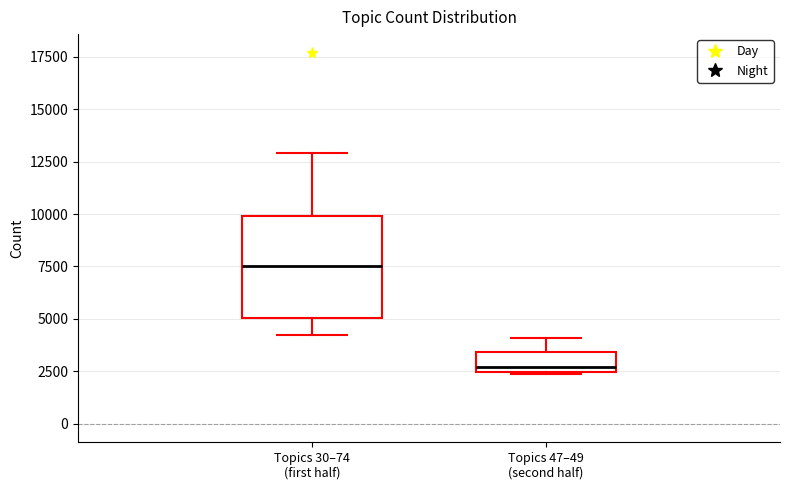

Comparing the boxes themselves (not the whiskers), which one is the tallest?

Topics 30–74 (first half)